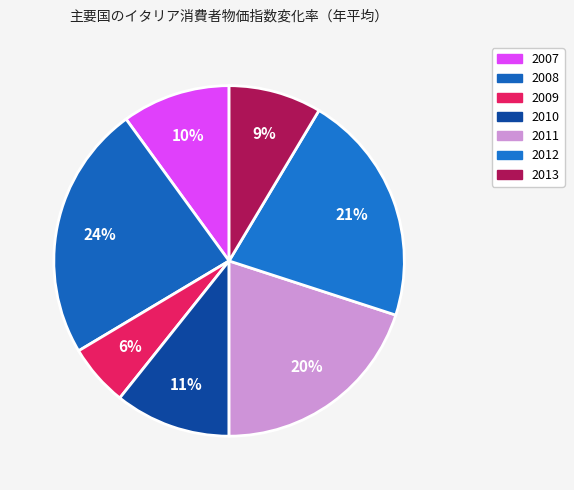

To the nearest percent, what is the difference between the 2012 and 2011 slice percentages?

1%